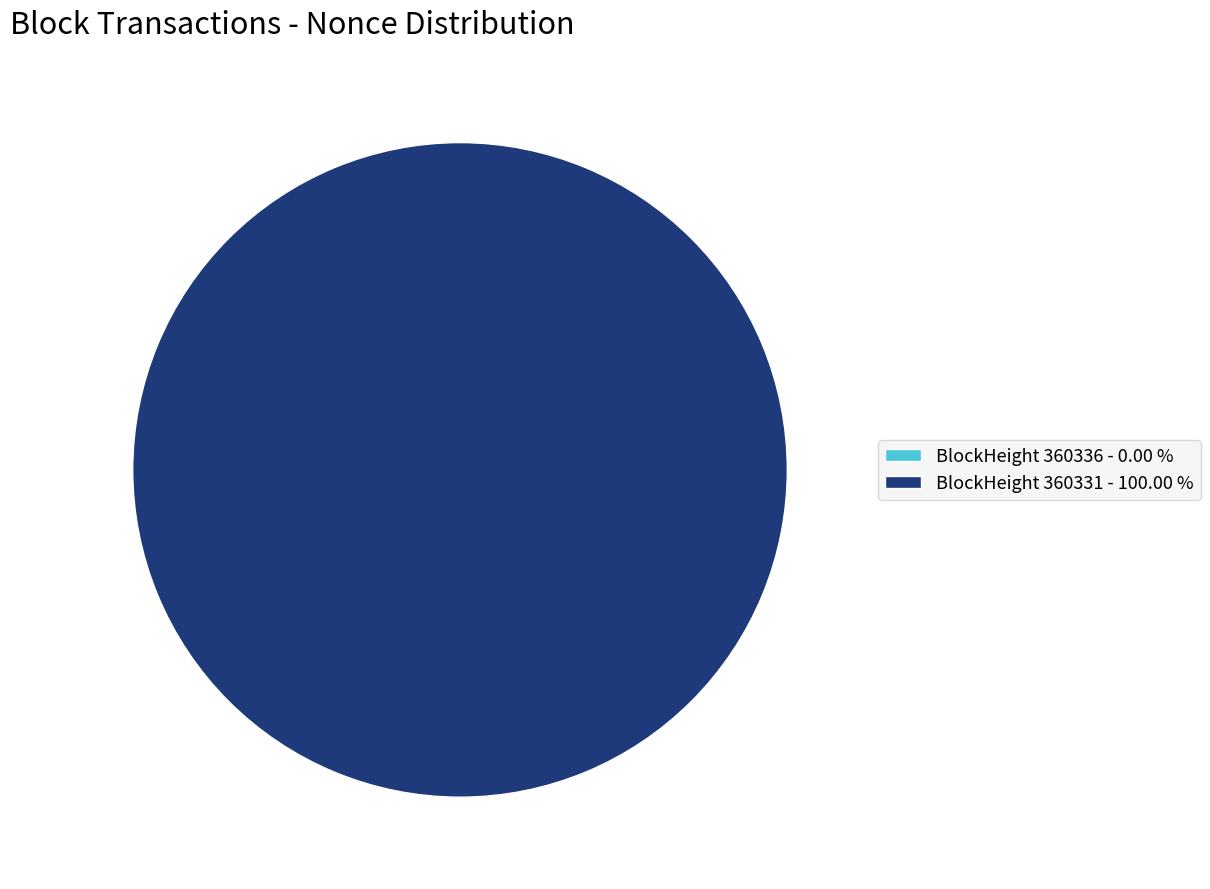

How many slices are in this pie chart?

2